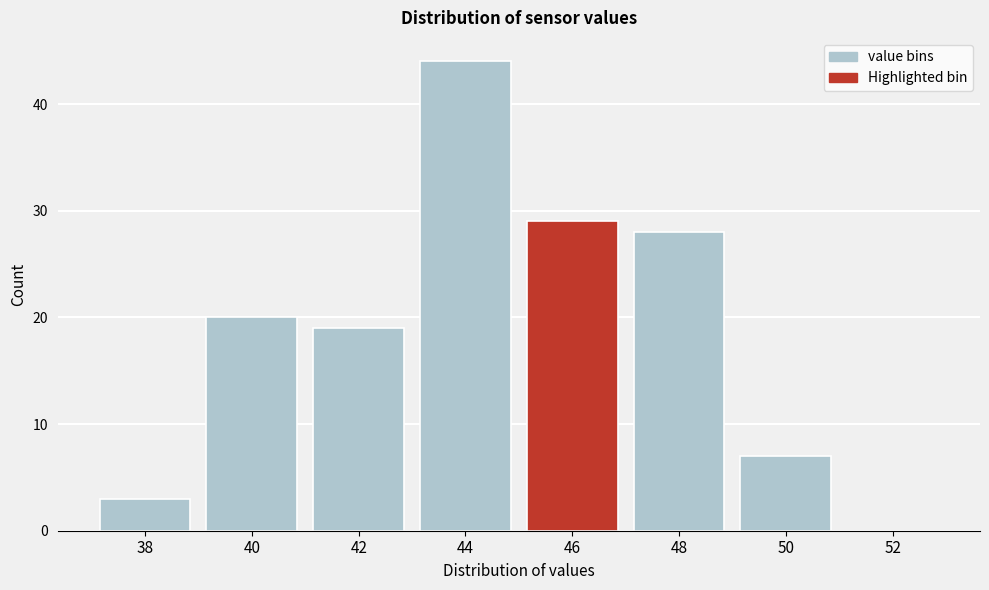

Reading left to right, list all the values displayed in this chart.

38=3	40=20	42=19	44=44	46=29	48=28	50=7	52=0